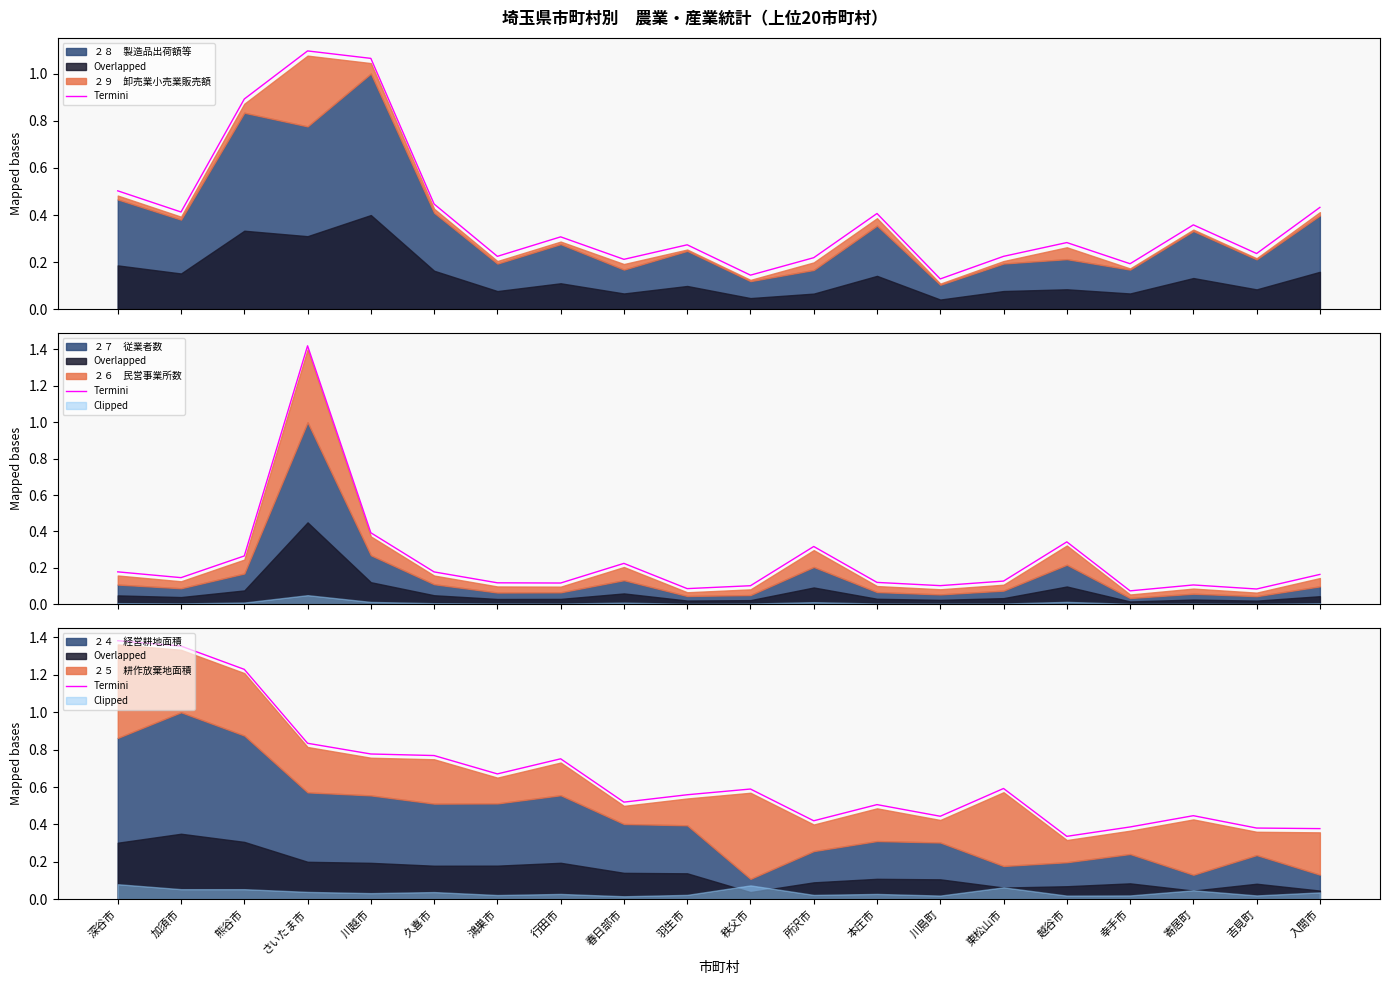

What is the average value?

0.7